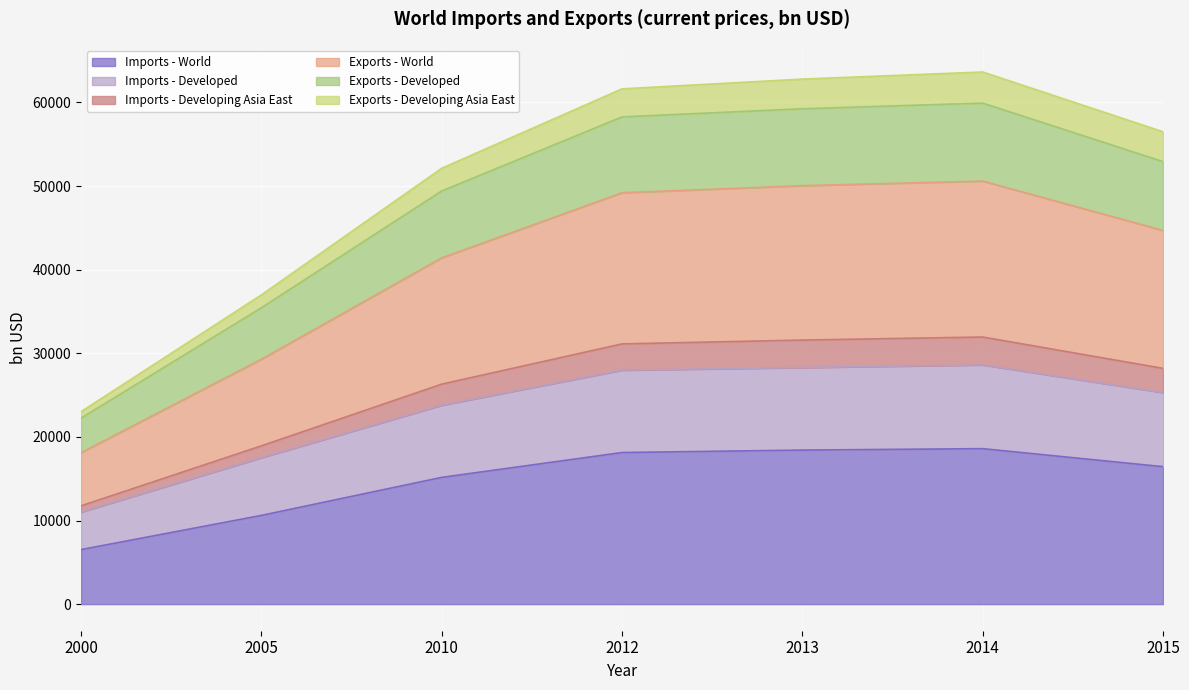

The Imports - World series shows 15158 at 2010. True or false?

True